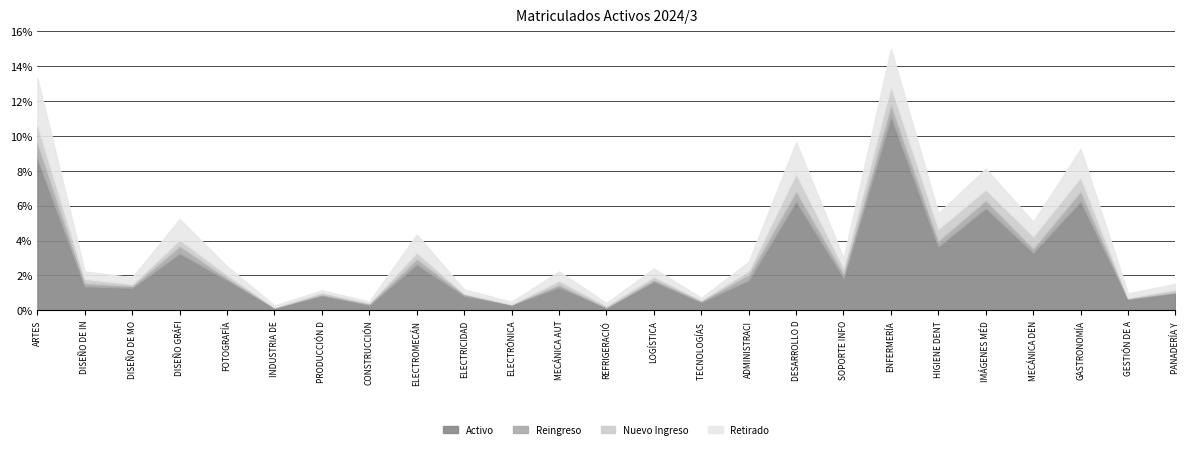

True or false: Retirado and Reingreso cross at least once.

False